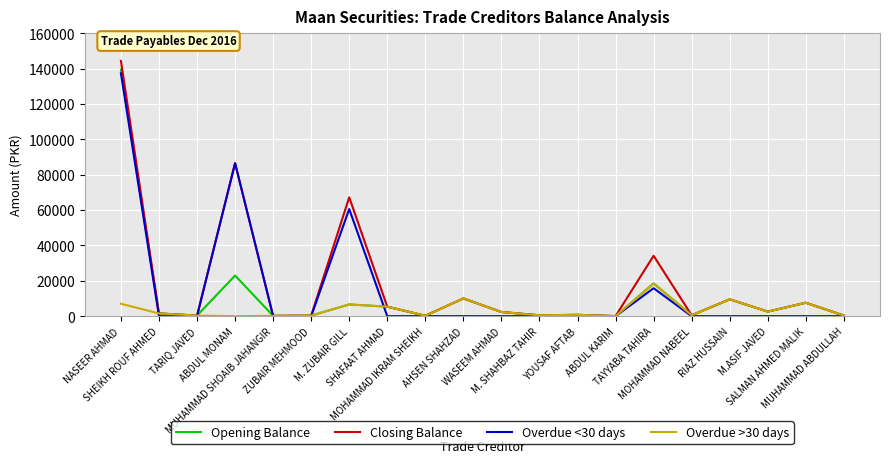

Where does the Closing Balance series first go above 2369?

NASEER AHMAD